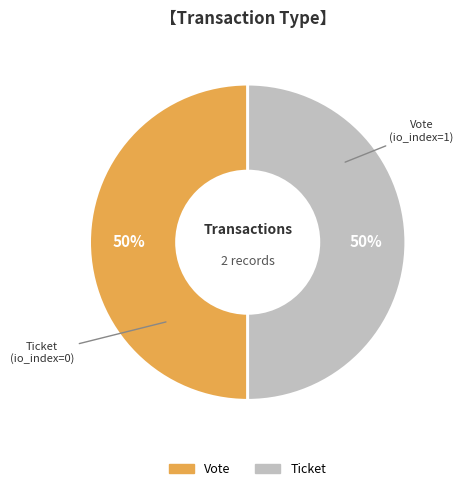

The Ticket slice represents 50% of the pie. True or false?

True